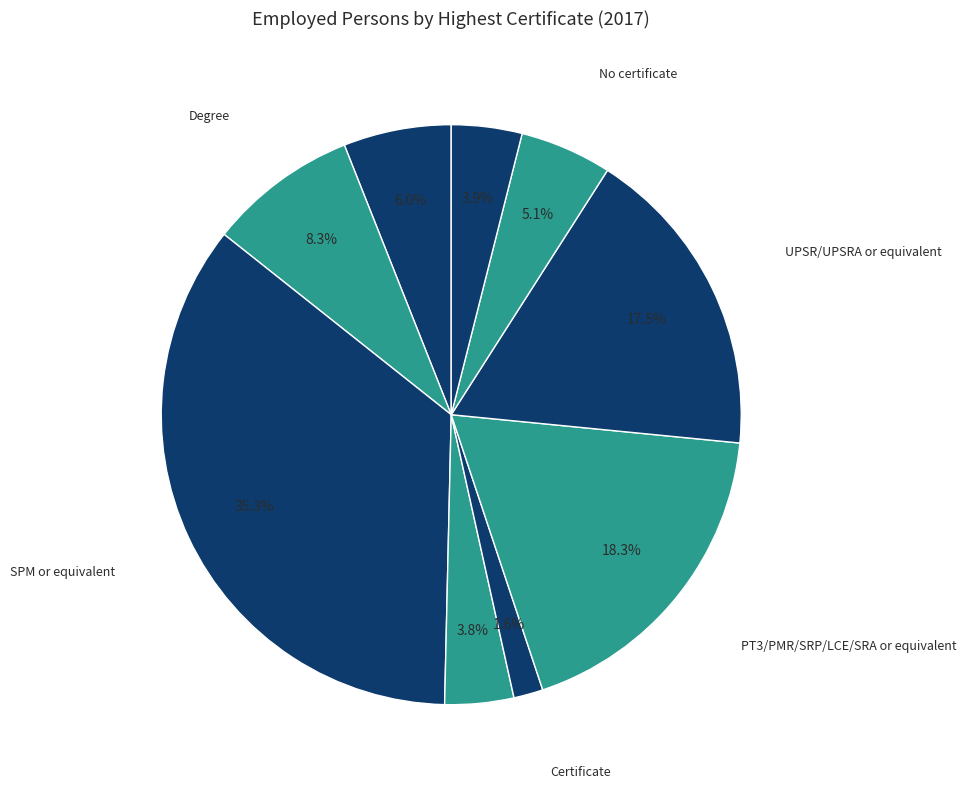

Count the number of slices in the pie.

9